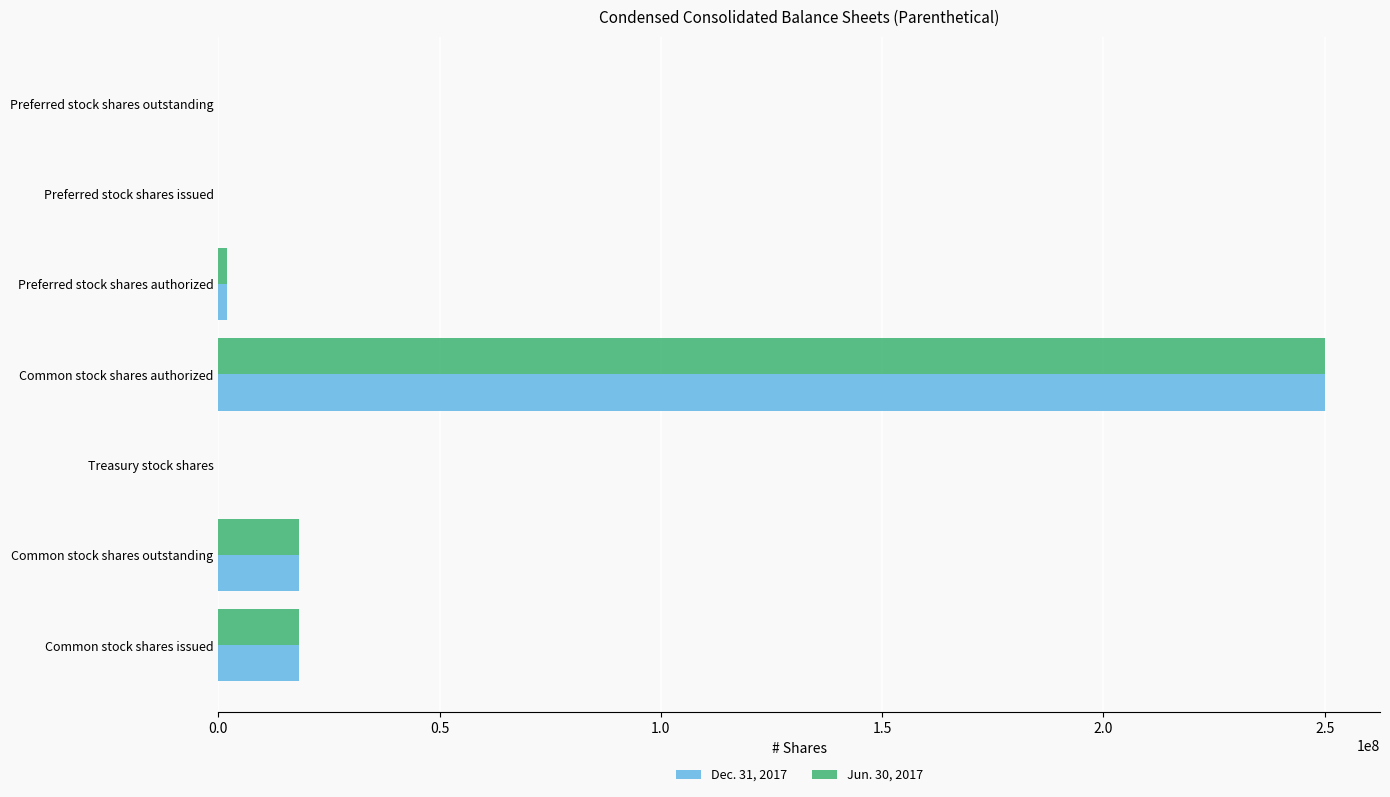

At which category is the sum across all series the highest?

Common stock shares authorized